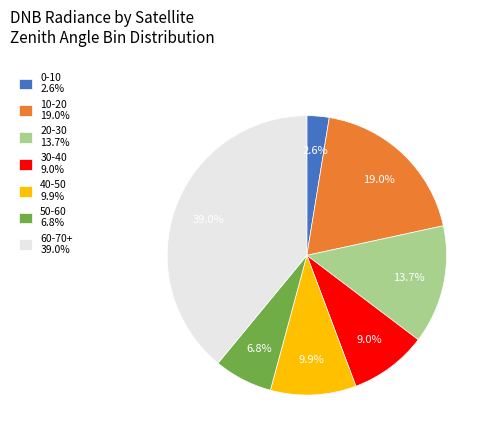

How much of the chart is everything except 20-30 13.7%?

86.3%